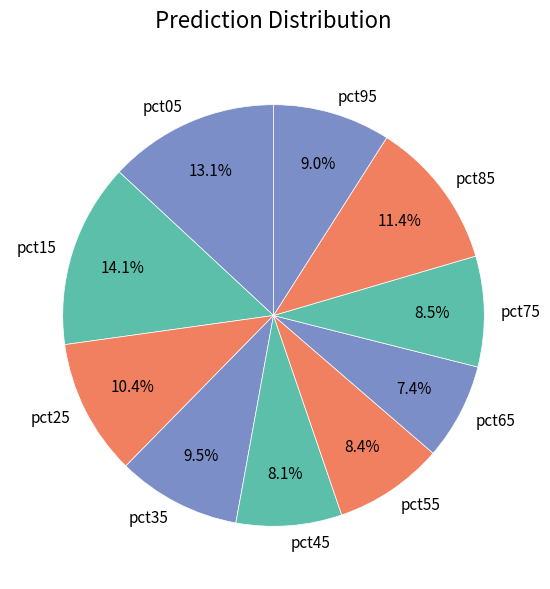

Which has a higher value, pct25 or pct55?

pct25